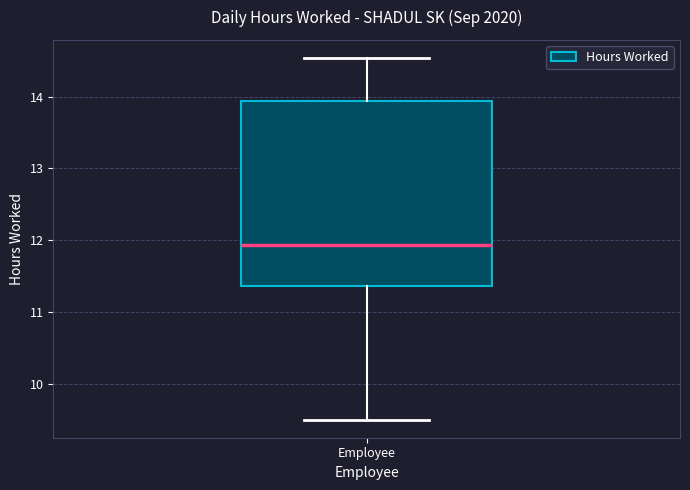

Where is the lower edge of the box for Employee on the y-axis? The values are not printed on the chart, so give them approximately, as read against the axis.

11.4